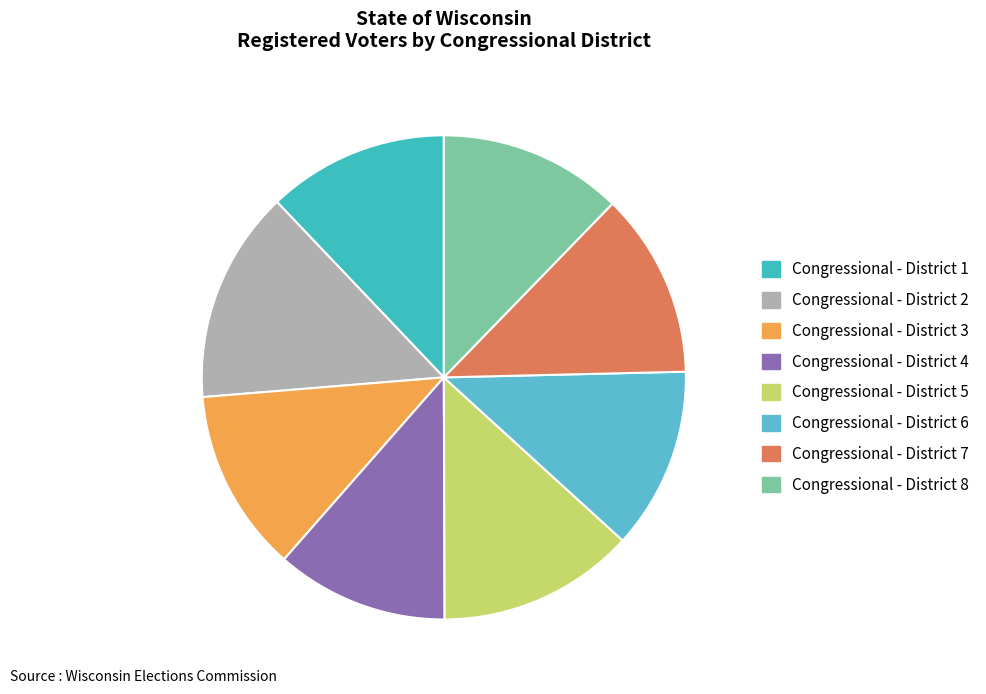

What is the largest slice in the pie chart?

Congressional - District 2